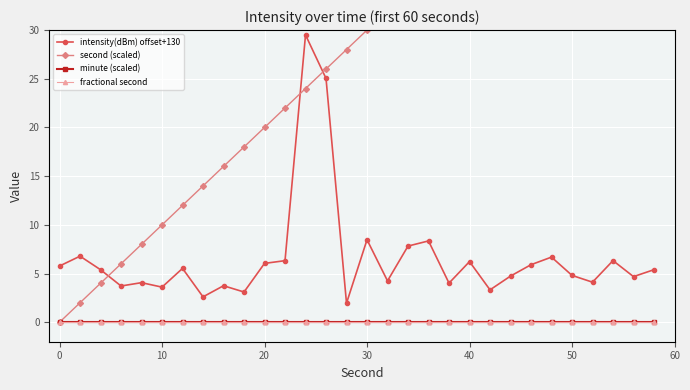

What is the maximum value shown in the chart?

58.0